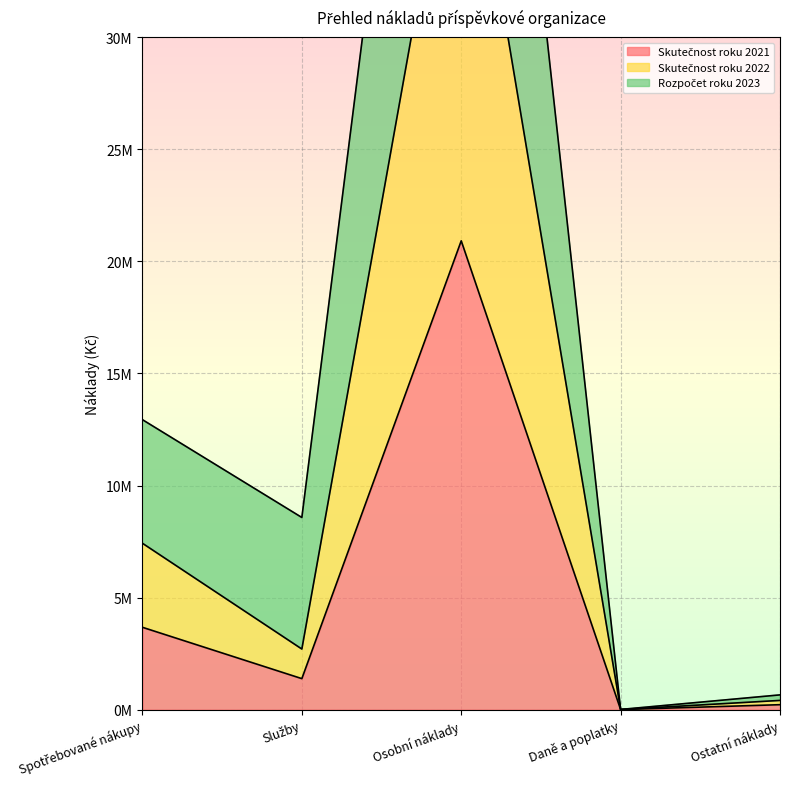

How many values in the Skutečnost roku 2022 series exceed 2703914?

2